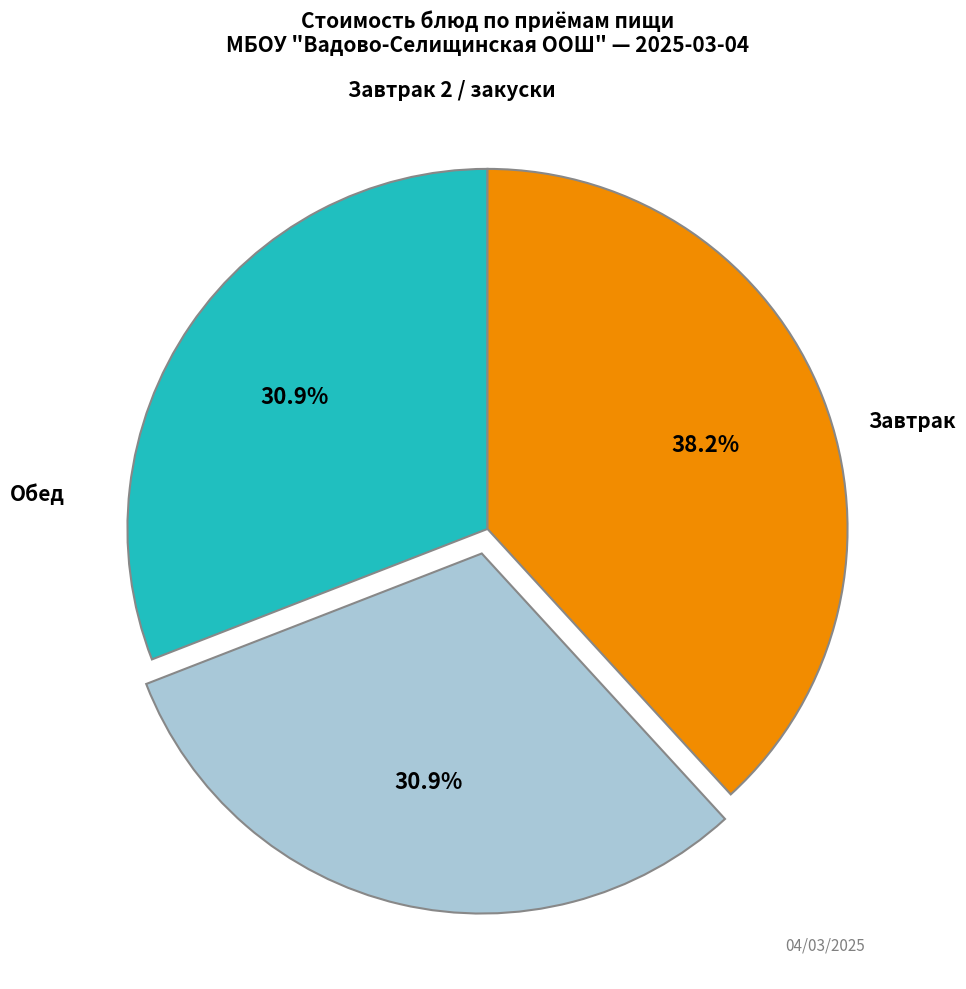

Is there any slice that represents more than half of the pie?

No